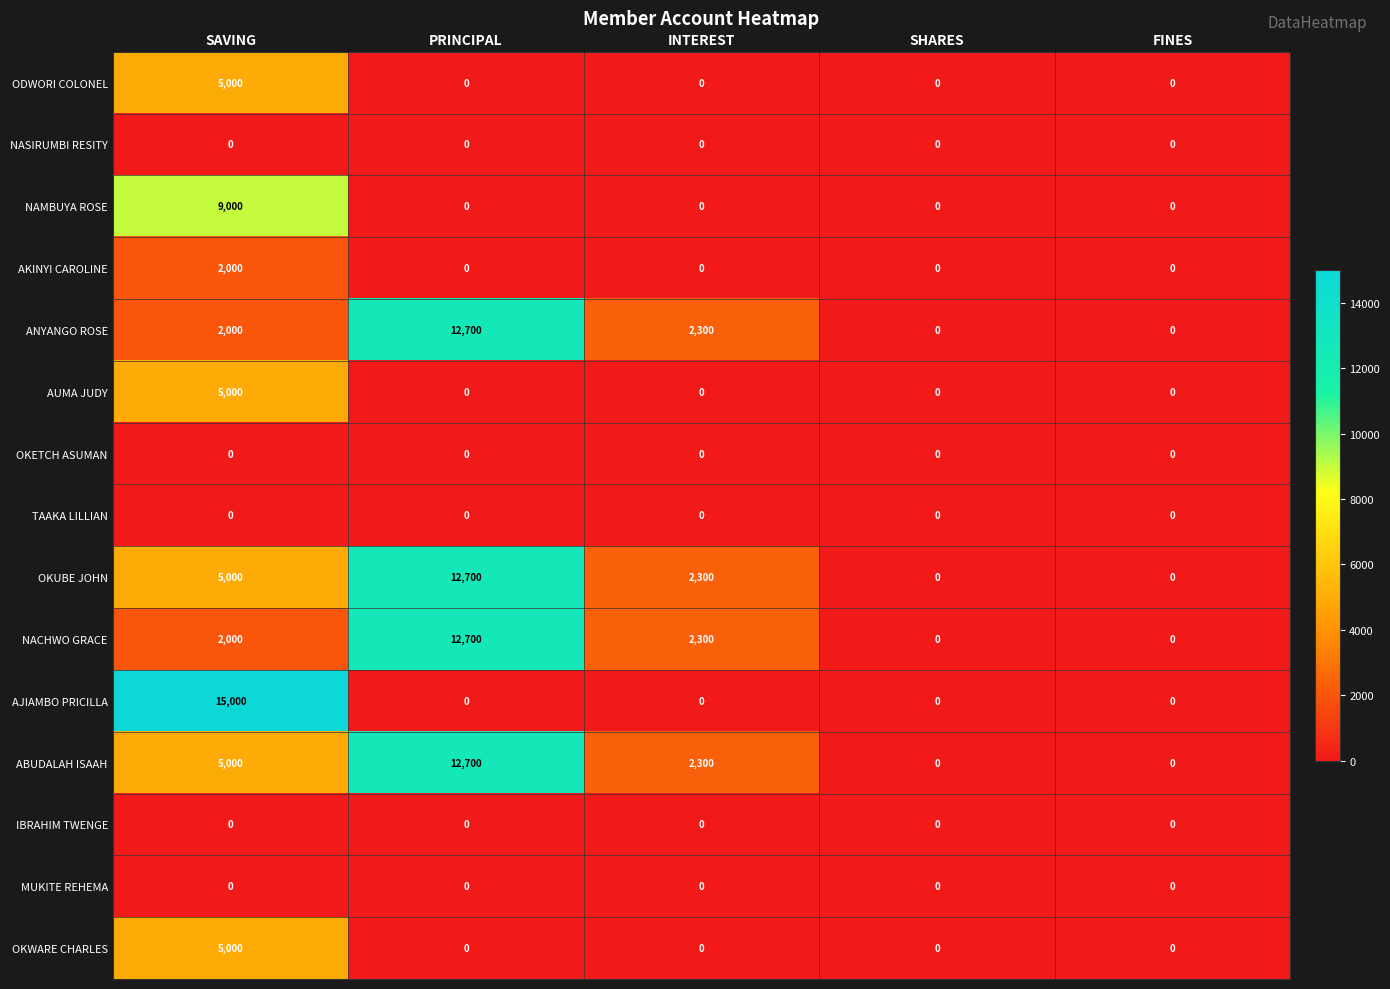

What is the sum of all ODWORI COLONEL values?

5000